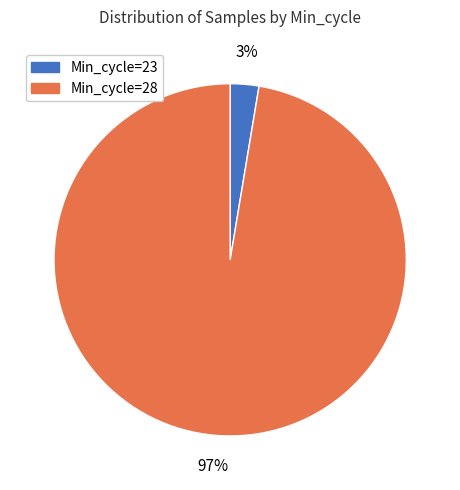

To the nearest percent, what is the average slice percentage?

50%